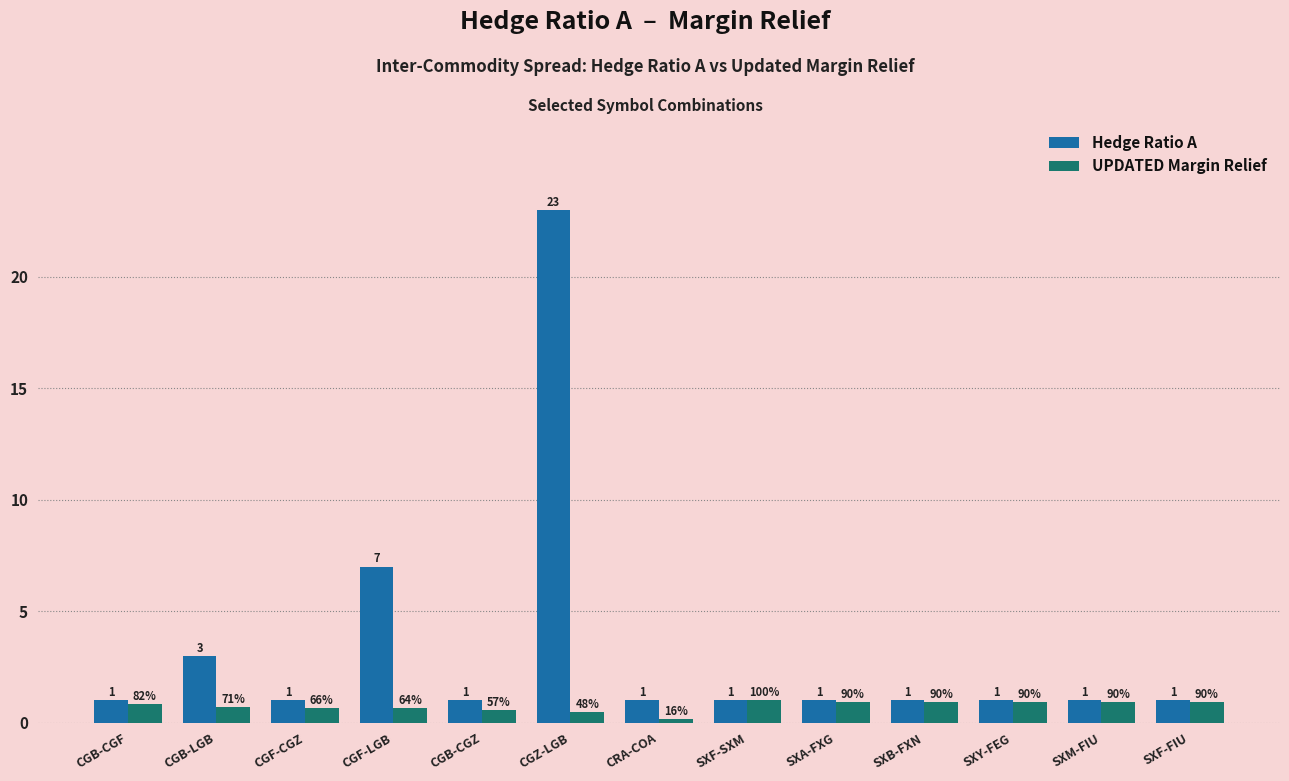

What is the value of the Hedge Ratio A bar at the 7th from the left?

1.0